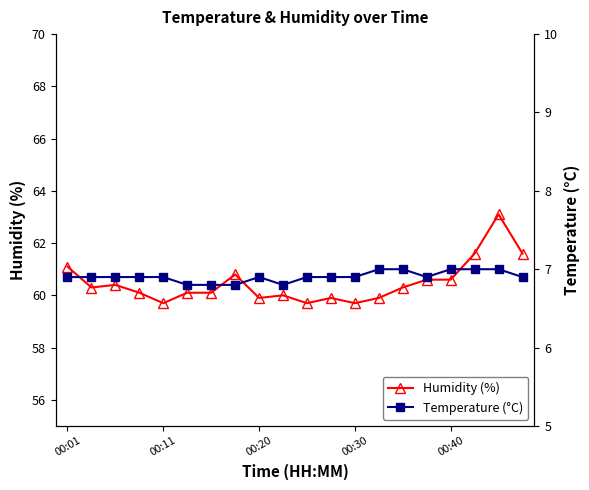

Which series changed the most between 00:20 and 7?

Humidity (%)